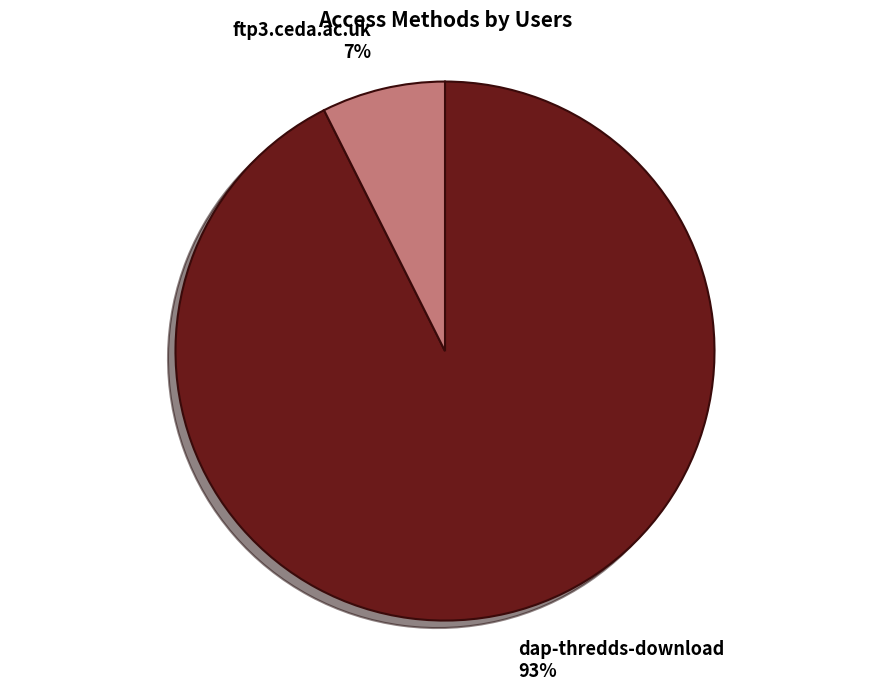

To the nearest percent, what is the combined percentage of dap-thredds-download and ftp3.ceda.ac.uk?

100%